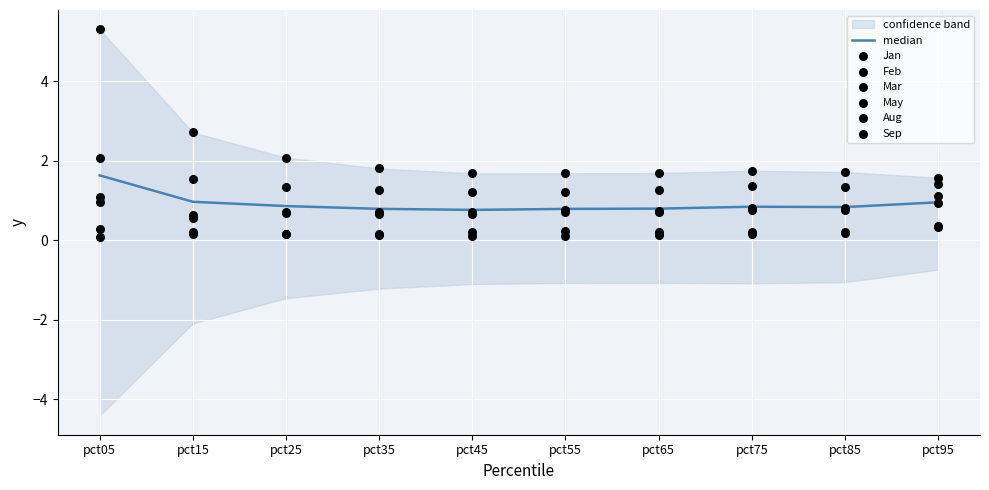

Which series has the largest Y range (max minus min)?

Jan